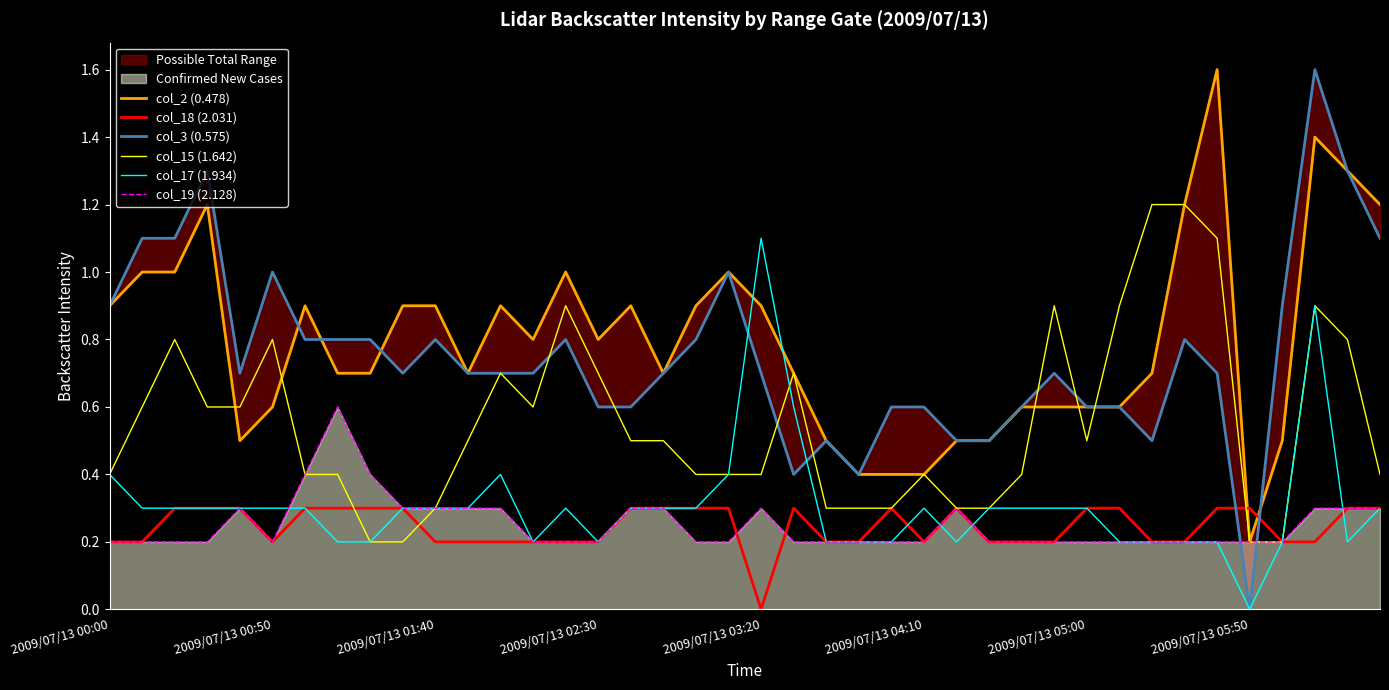

What is the difference between the col_19 (2.128) values at 29 and 38?

0.1